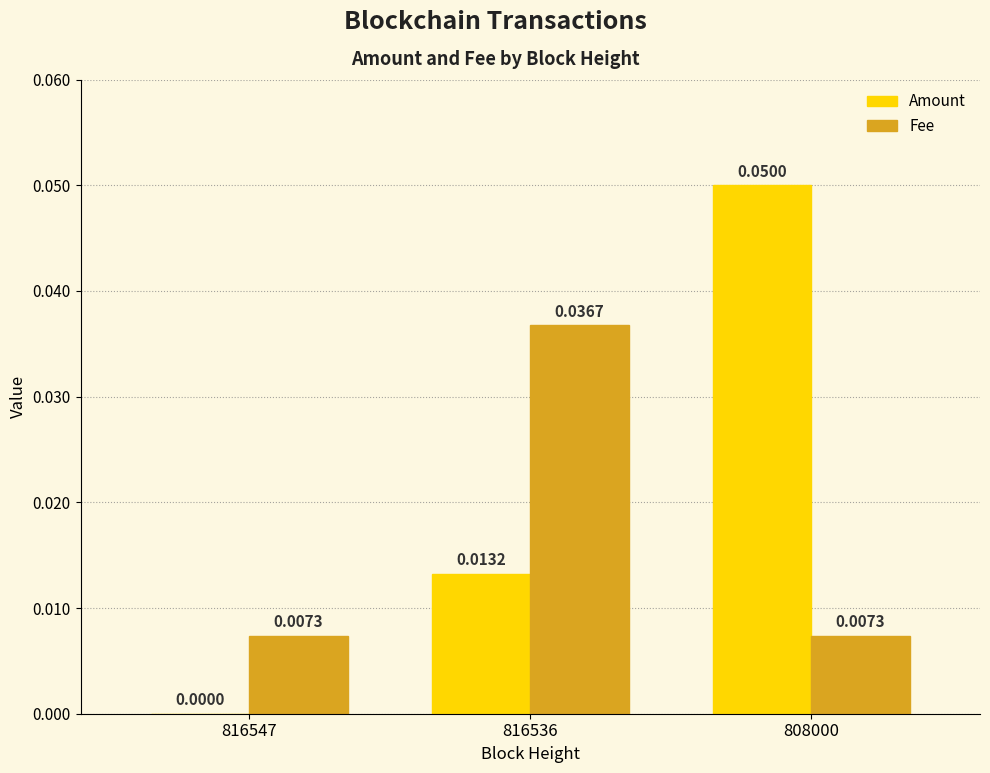

What are all the series names shown in the legend?

Amount, Fee